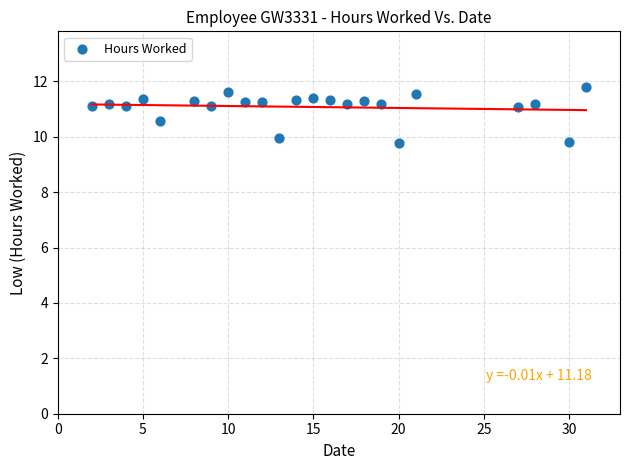

What is the range of Y values (max minus min)?

2.0